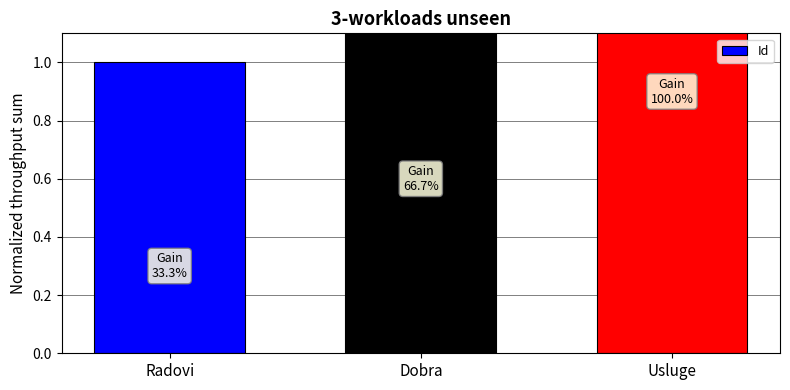

What is the label of the 2nd bar from the right?

Dobra